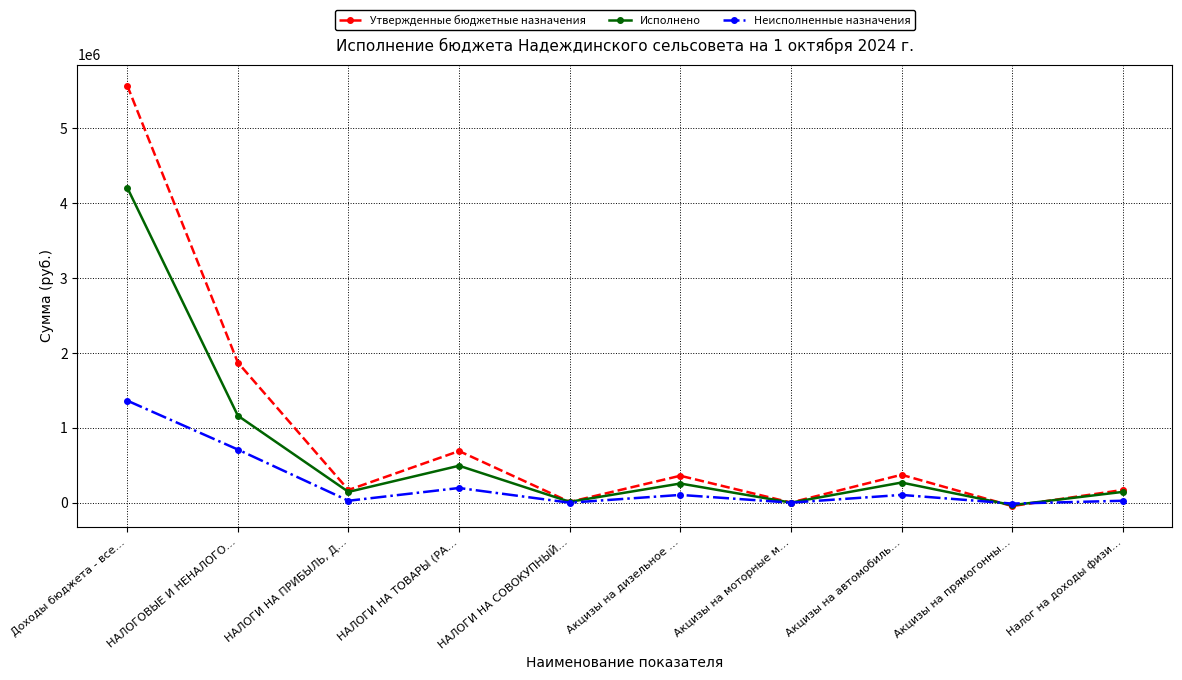

How many series are shown in this chart?

3